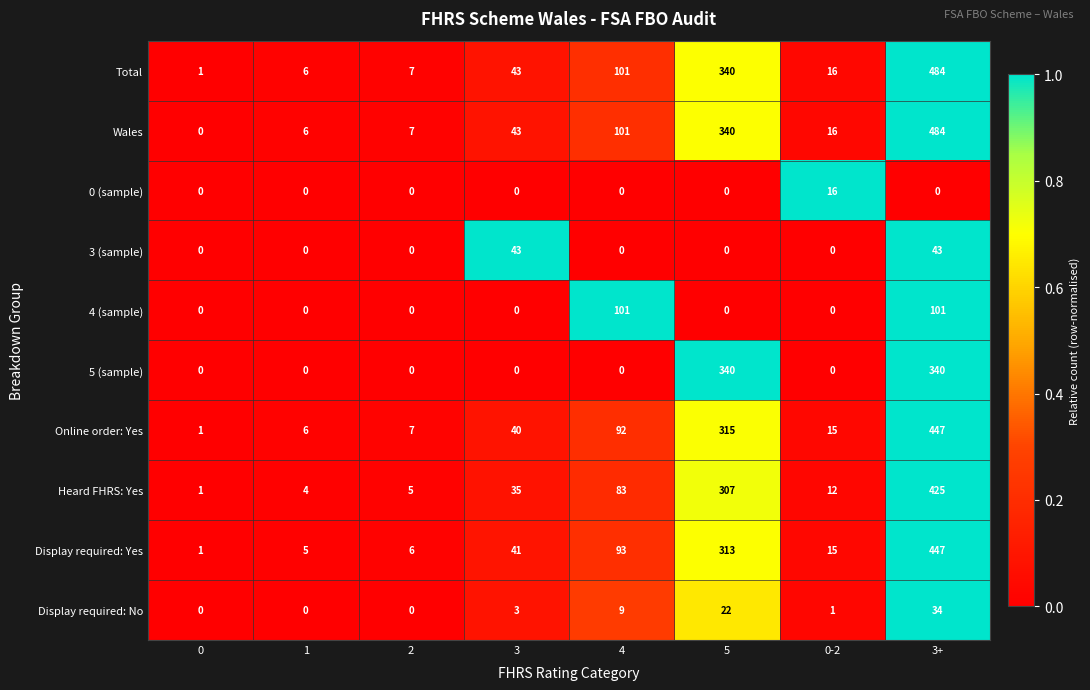

At which category does the chart reach its peak across all series?

3+